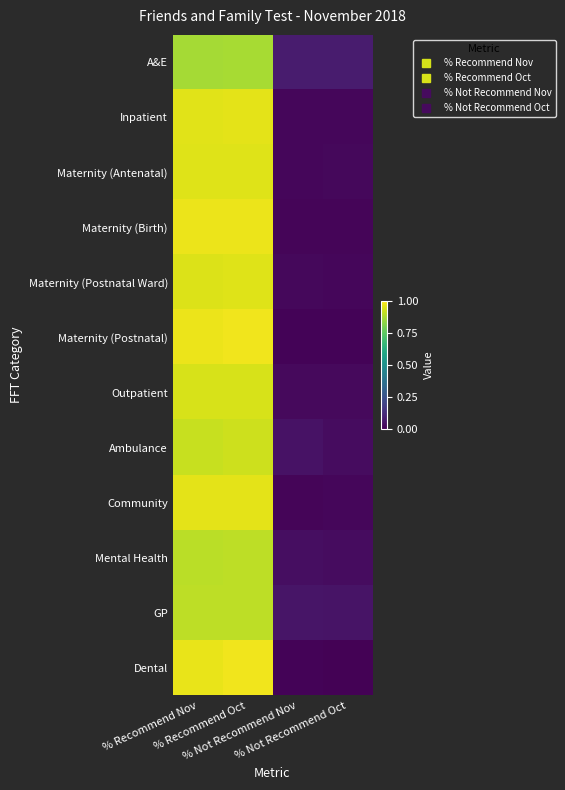

How many categories are shown in the chart?

4